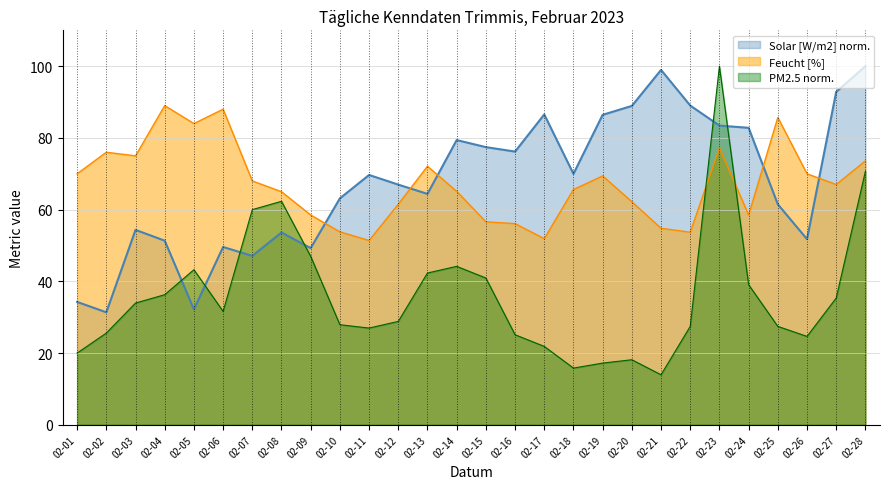

Which series changed the most between 02-12 and 02-14?

PM2.5 norm.